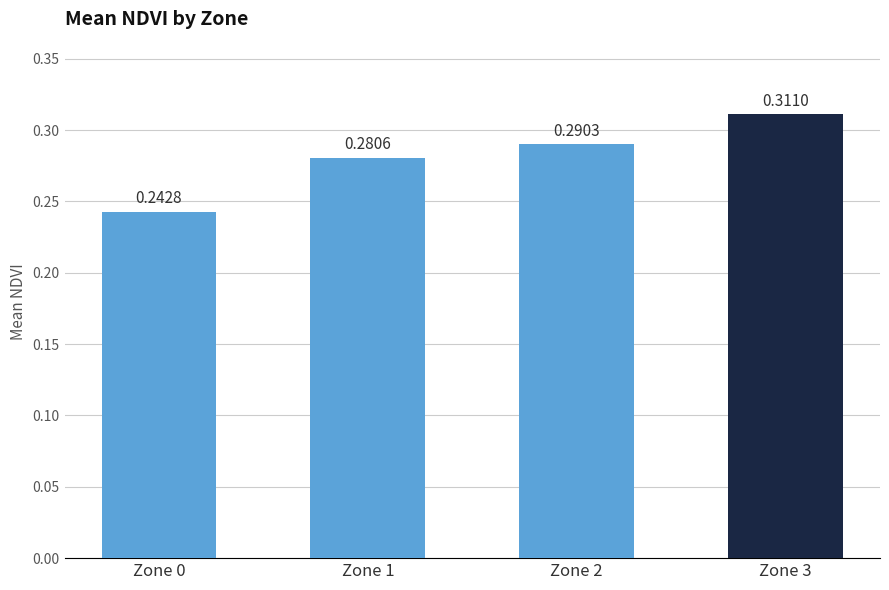

Which has a higher value, Zone 0 or Zone 1?

Zone 1